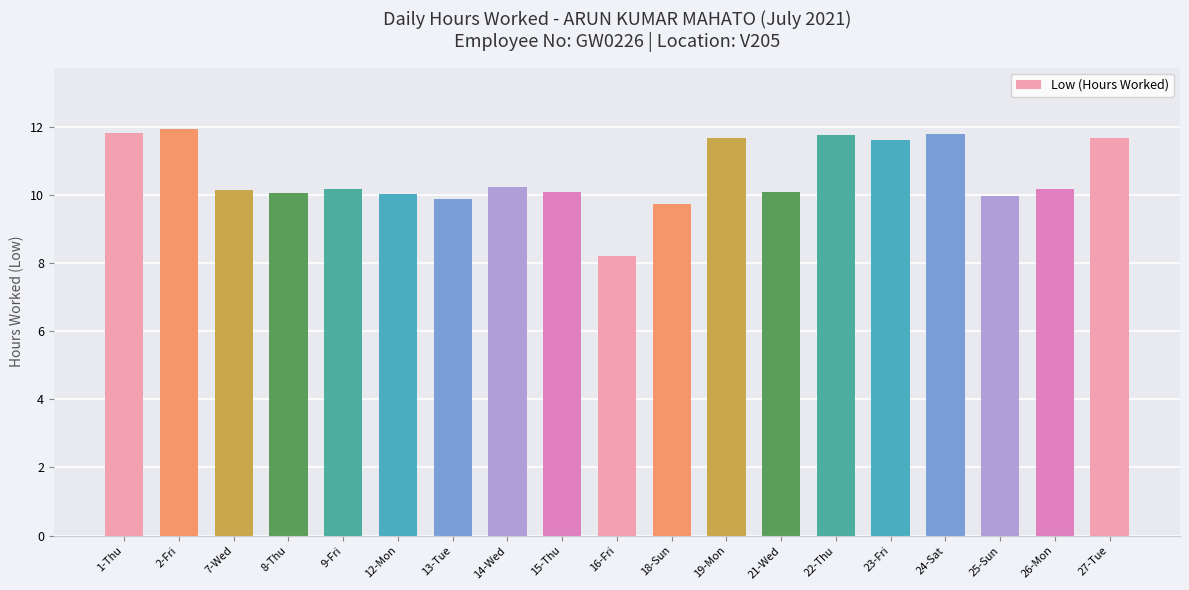

The value at 18-Sun is 13.0. True or false?

False